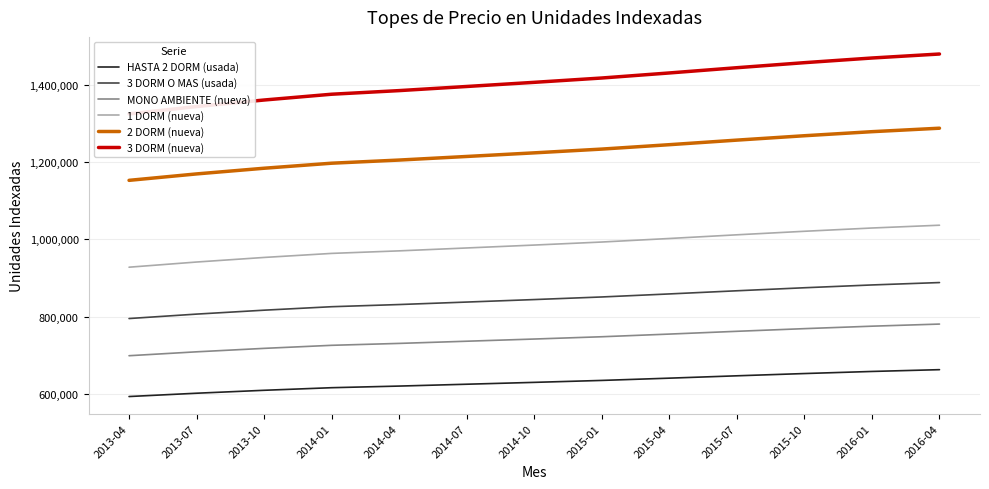

What is the spread (max minus min) of values at 2015-10?

803192